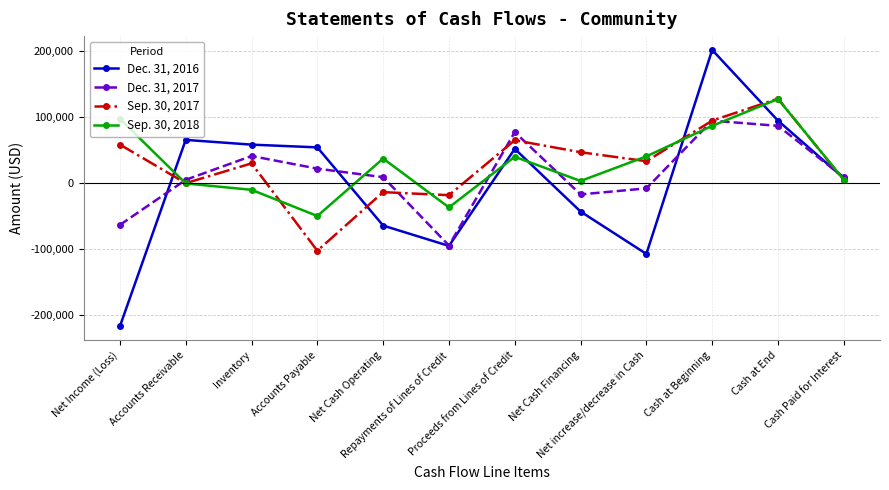

What is the label of the 12th point from the left?

Cash Paid for Interest